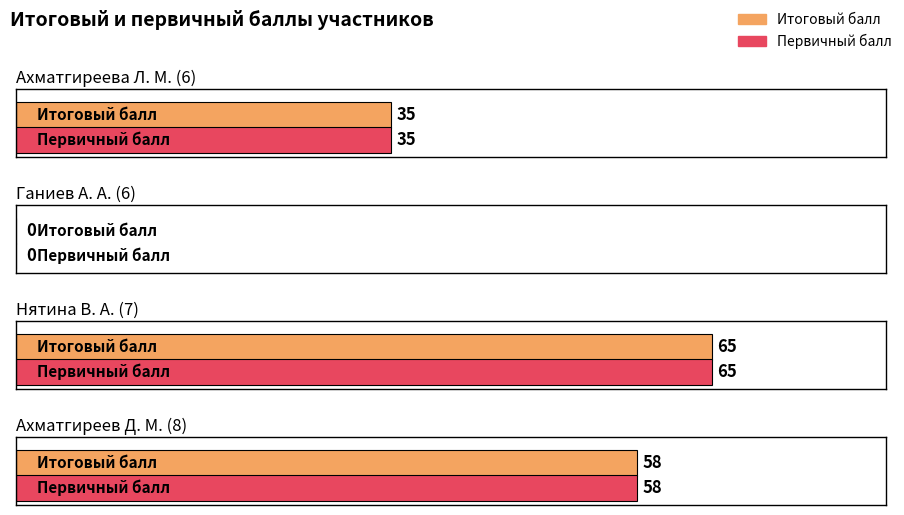

At which category is the sum across all series the highest?

Нятина В. А. (7)